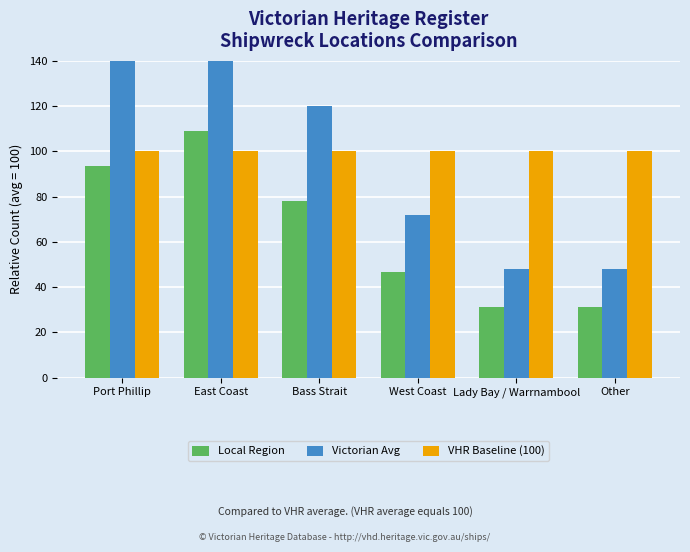

Which series has the largest total across all categories?

Victorian Avg